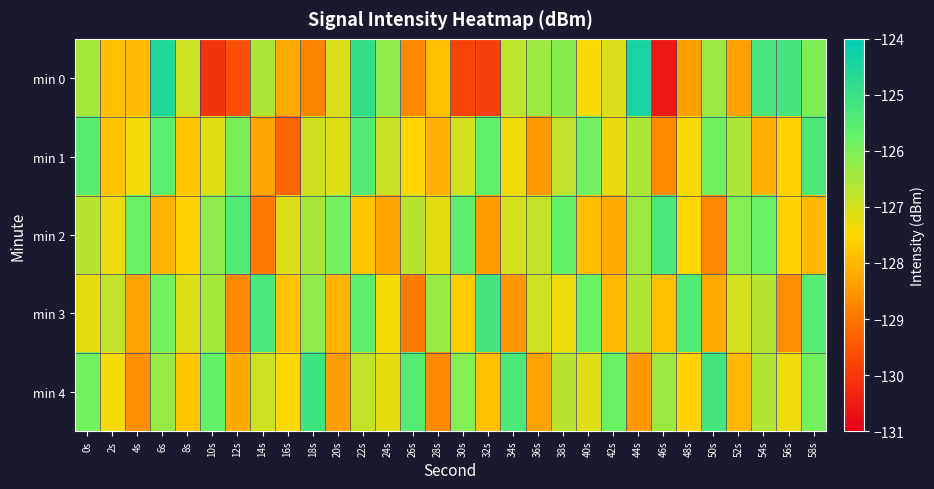

Between 40s and 52s, which is larger?

40s